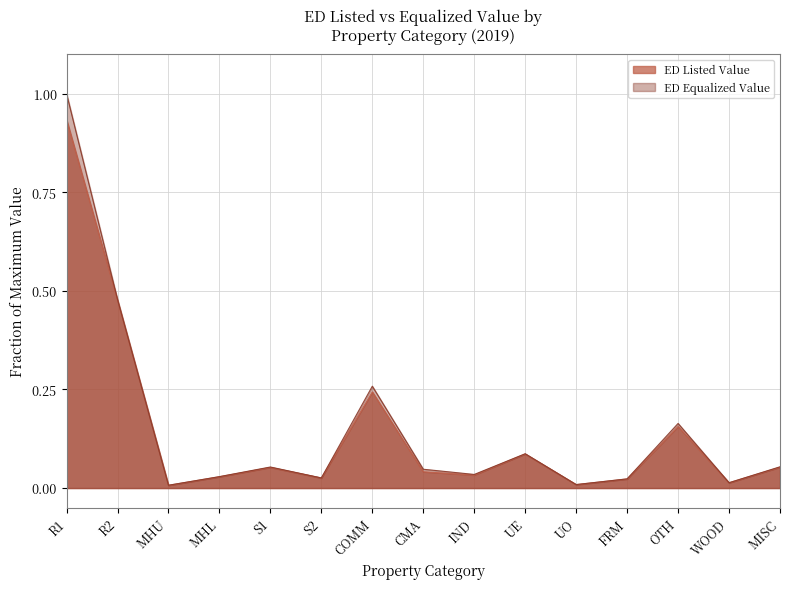

Is it true that ED EQUALIZED VALUE equals 0.1 at UE?

False